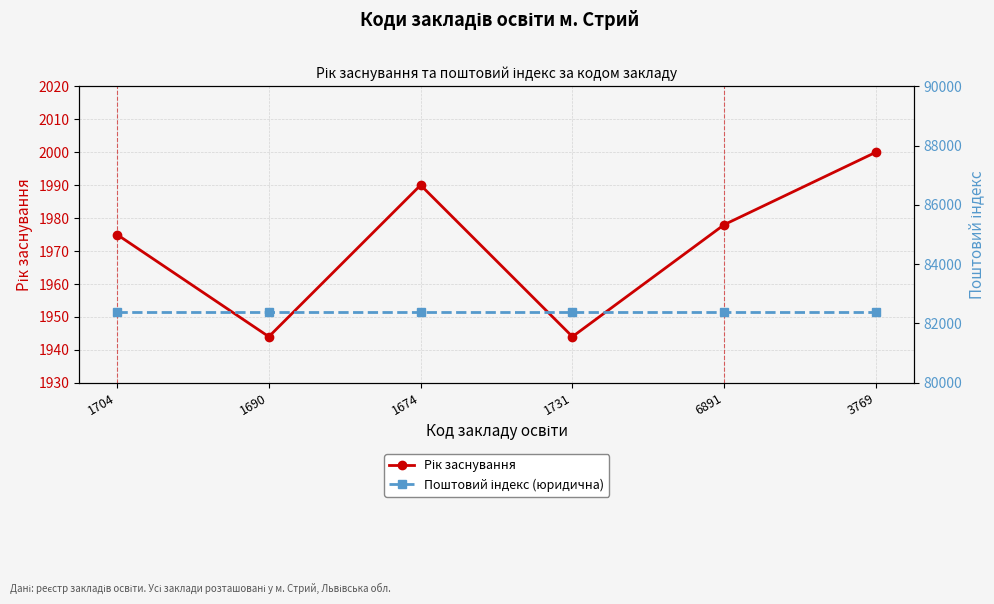

List the series in order of their overall mean, lowest first.

Рік заснування, Поштовий індекс (юридична)